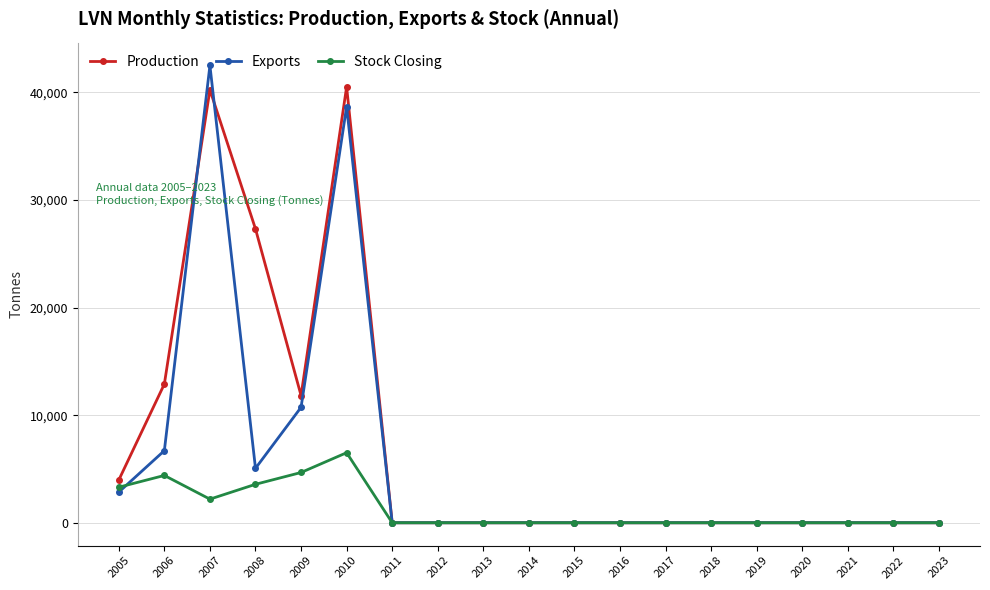

What is the maximum value for Production?

40508